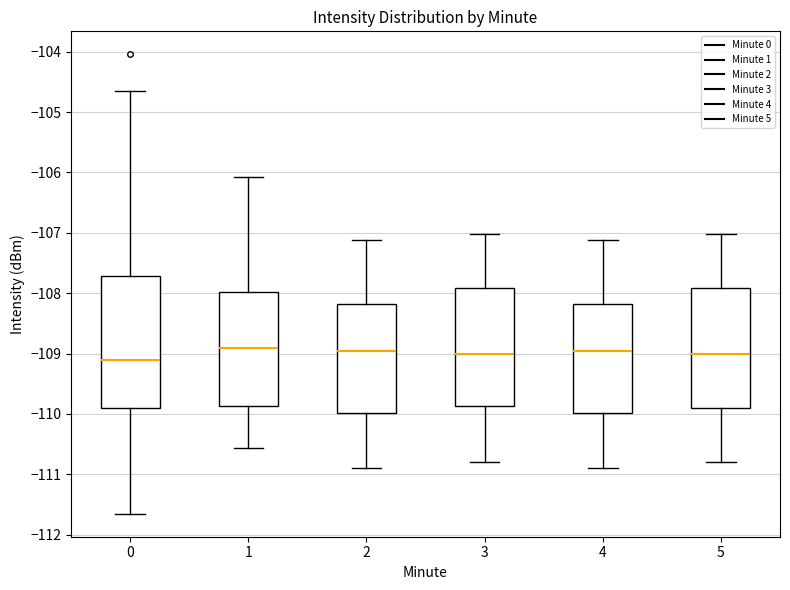

Reading left to right, read every box against the y-axis: the position of its median line, the range the box covers, and the ends of its whiskers. The values are not printed on the chart, so give them approximately, as read against the axis.

0: median -109.1, box -109.9 to -107.7, whiskers -111.7 to -104.7
1: median -108.9, box -109.9 to -108.0, whiskers -110.6 to -106.1
2: median -109.0, box -110.0 to -108.2, whiskers -110.9 to -107.1
3: median -109.0, box -109.9 to -107.9, whiskers -110.8 to -107.0
4: median -109.0, box -110.0 to -108.2, whiskers -110.9 to -107.1
5: median -109.0, box -109.9 to -107.9, whiskers -110.8 to -107.0